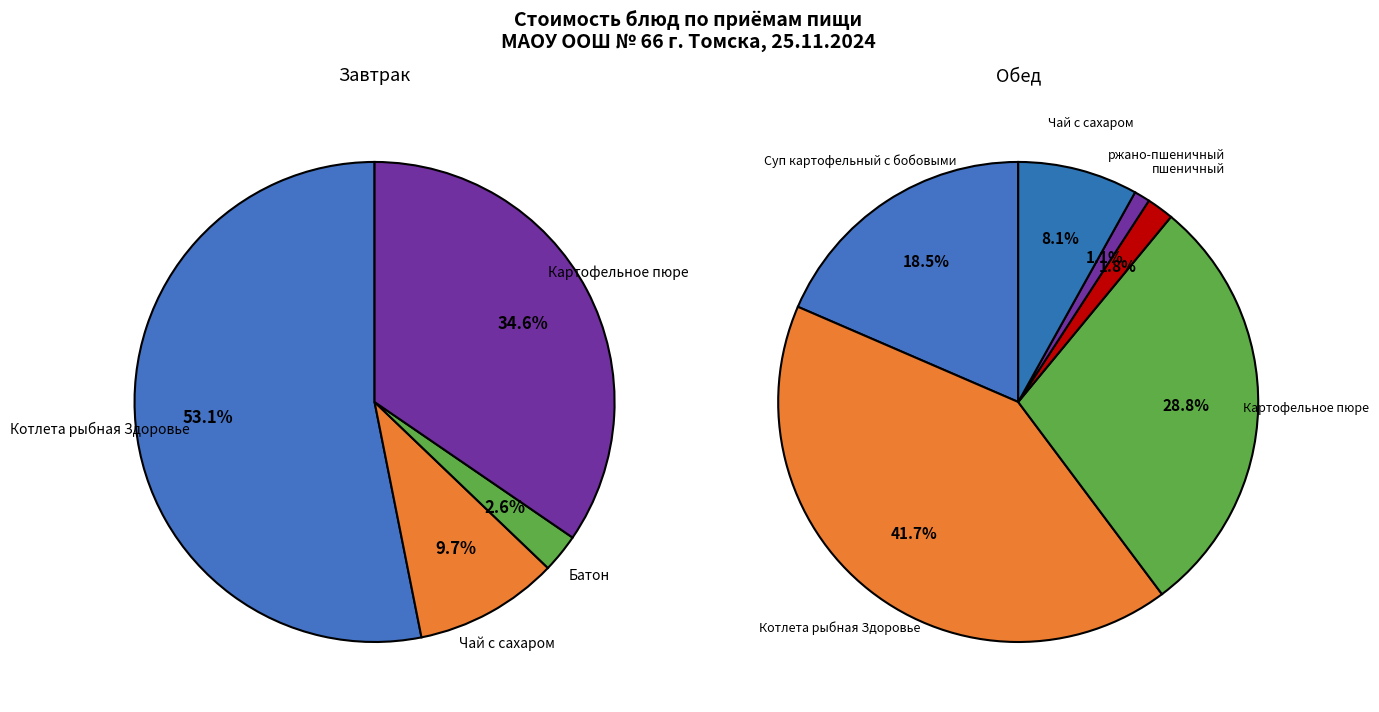

What is the change in value from Суп картофельный с бобовыми to ржано-пшеничный?

-18.8